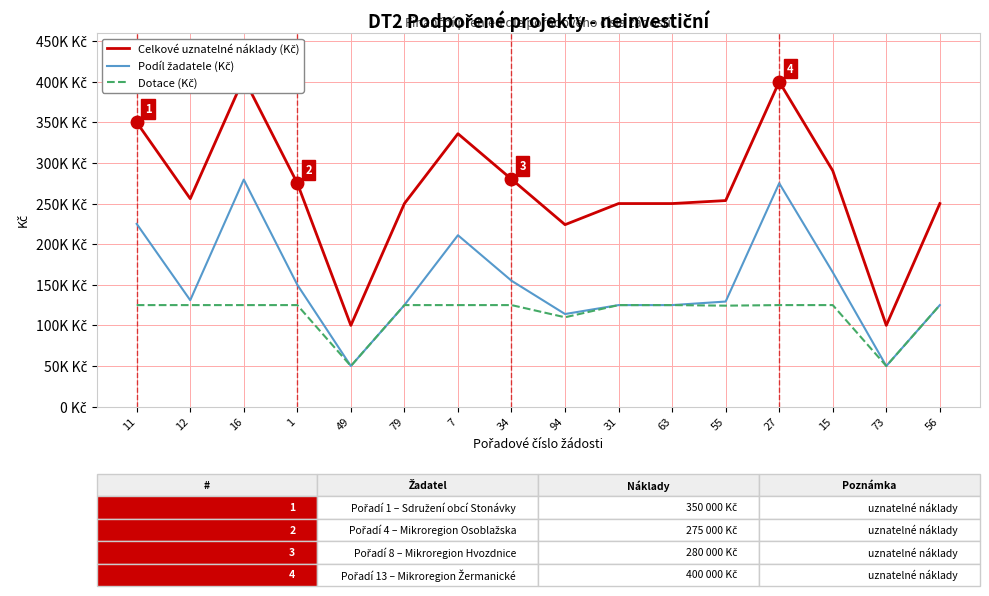

What is the average value of the Podíl žadatele (Kč) series?

152205